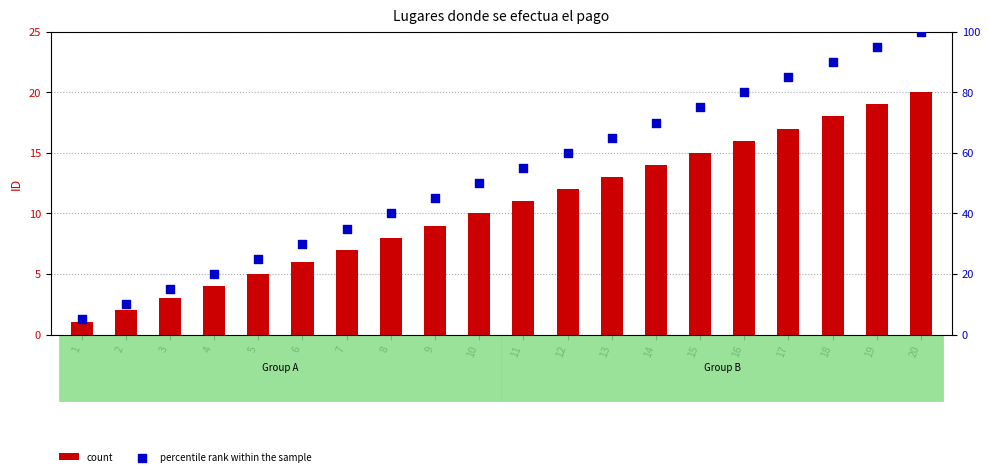

Which series reaches the minimum Y coordinate?

count